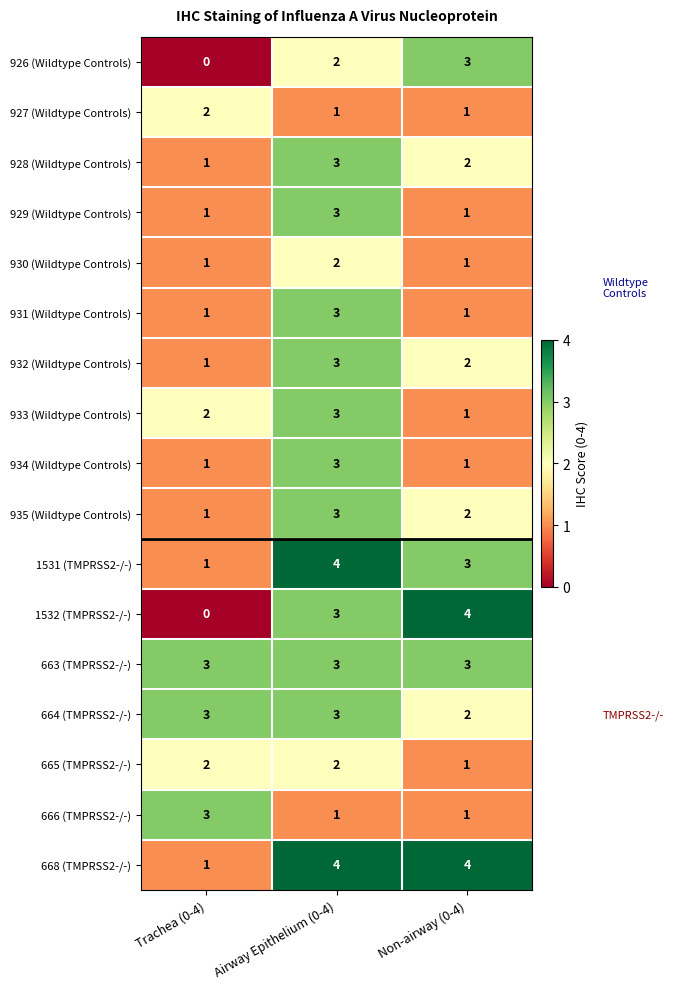

True or false: 664 (TMPRSS2-/-) has a value of 3 at Non-airway (0-4).

False